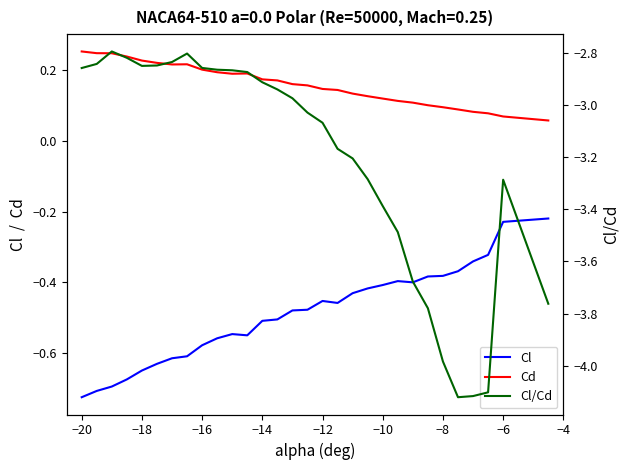

How many lines are shown in the chart?

3